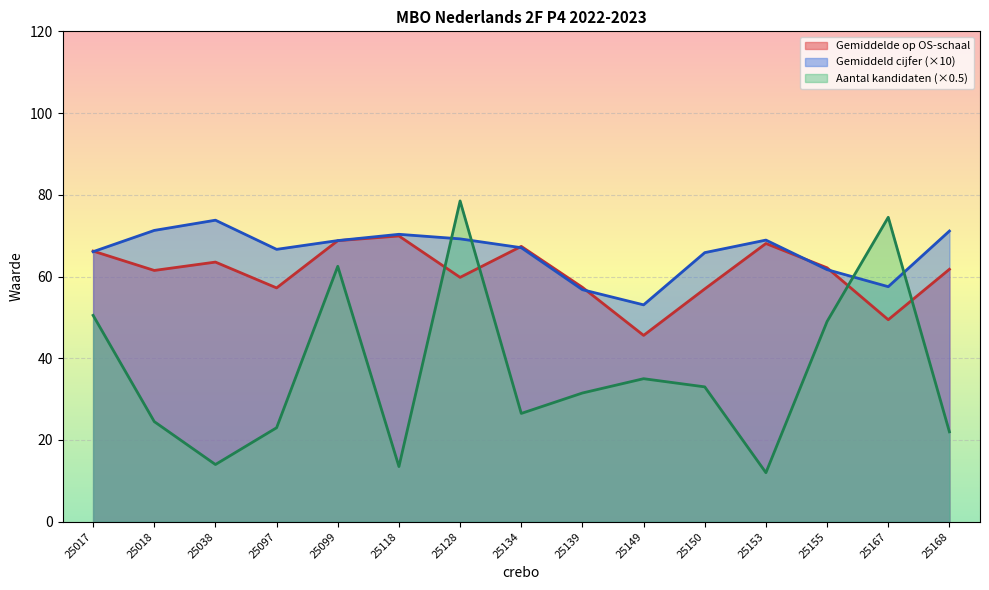

At which label is Gemiddelde op OS-schaal closest to 57?

25150